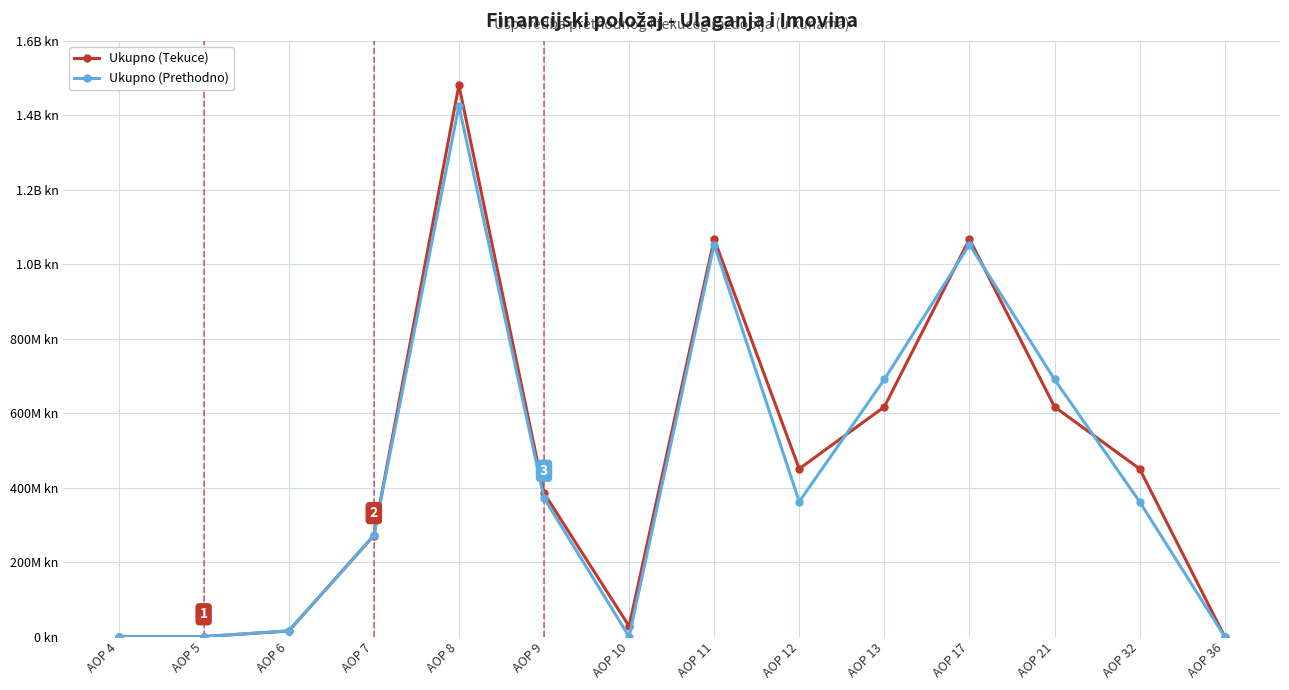

Is this an area chart (filled region under the line)?

No